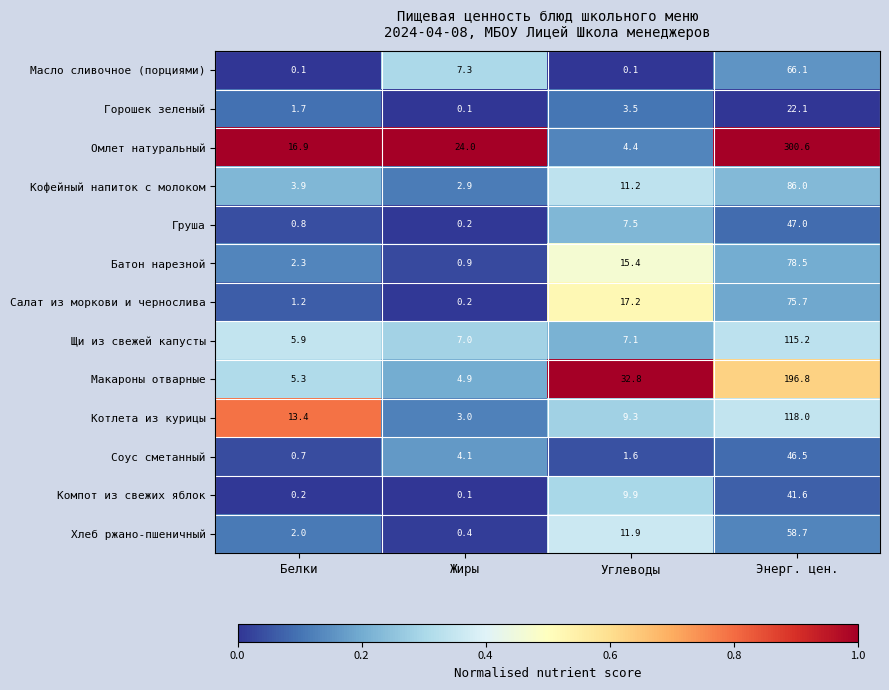

What is the difference between the Макароны отварные values at Энерг. цен. and Белки?

191.5